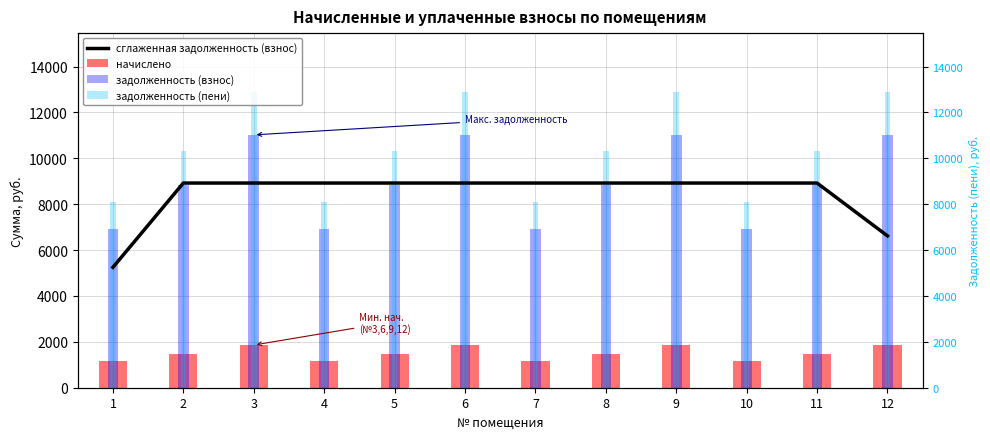

The начислено series shows 1166.4 at 10. True or false?

True